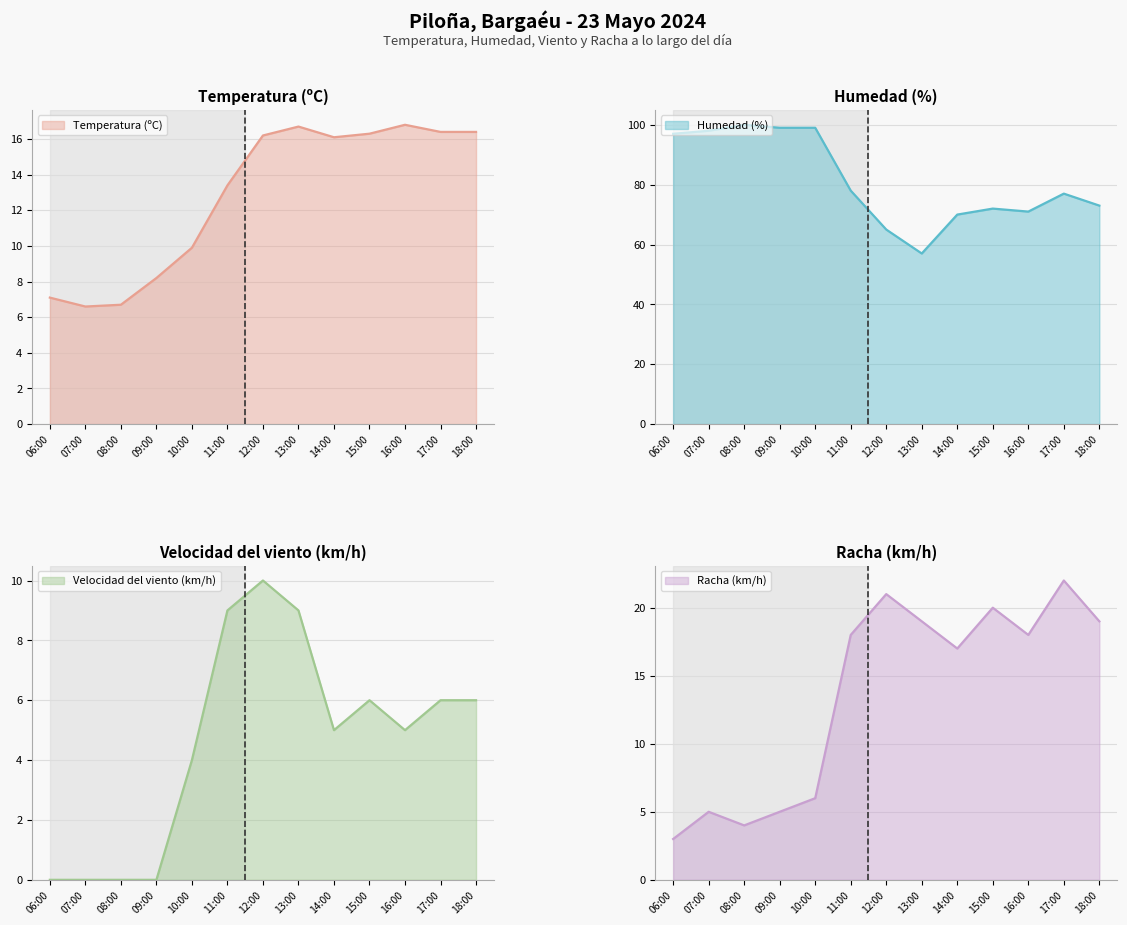

How many categories are shown in the chart?

13